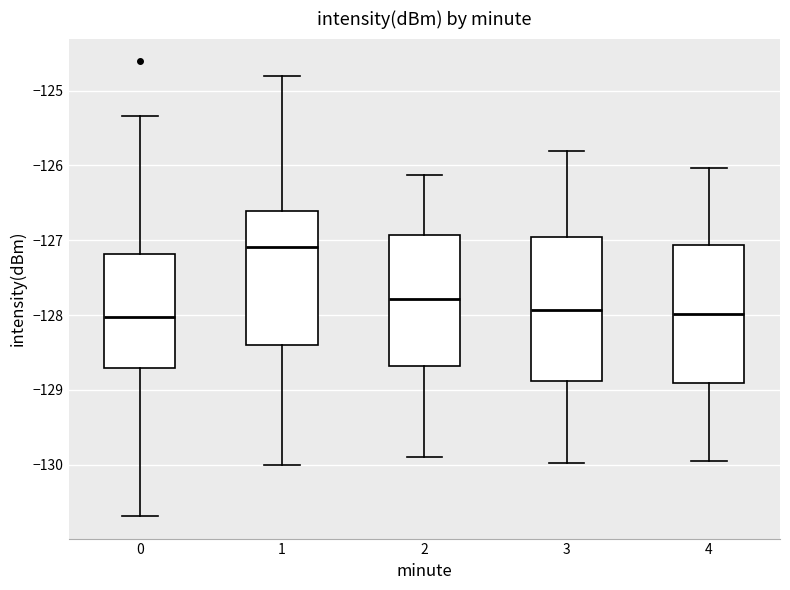

Reading left to right, transcribe this box plot: for each box, give where its median line is, the range the box spans, and where its two whiskers end, as read against the y-axis. The values are not printed on the chart, so give them approximately, as read against the axis.

0: median -128.0, box -128.7 to -127.2, whiskers -130.7 to -125.3
1: median -127.1, box -128.4 to -126.6, whiskers -130.0 to -124.8
2: median -127.8, box -128.7 to -126.9, whiskers -129.9 to -126.1
3: median -127.9, box -128.9 to -127.0, whiskers -130.0 to -125.8
4: median -128.0, box -128.9 to -127.1, whiskers -129.9 to -126.0